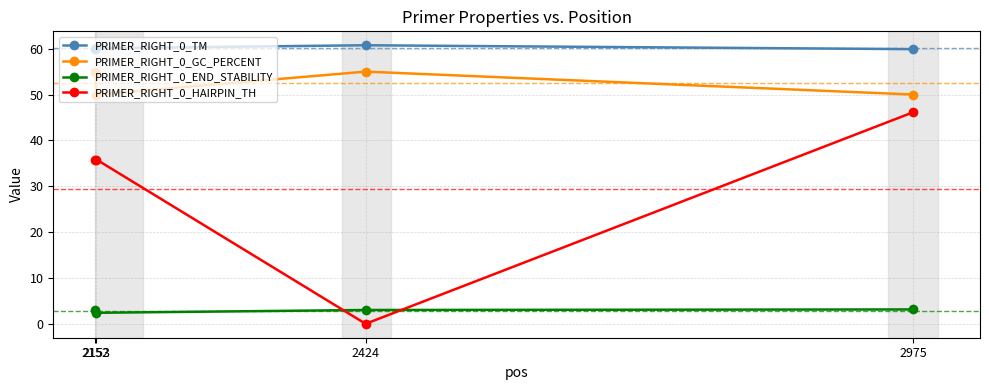

Which series has the largest total across all categories?

PRIMER_RIGHT_0_TM